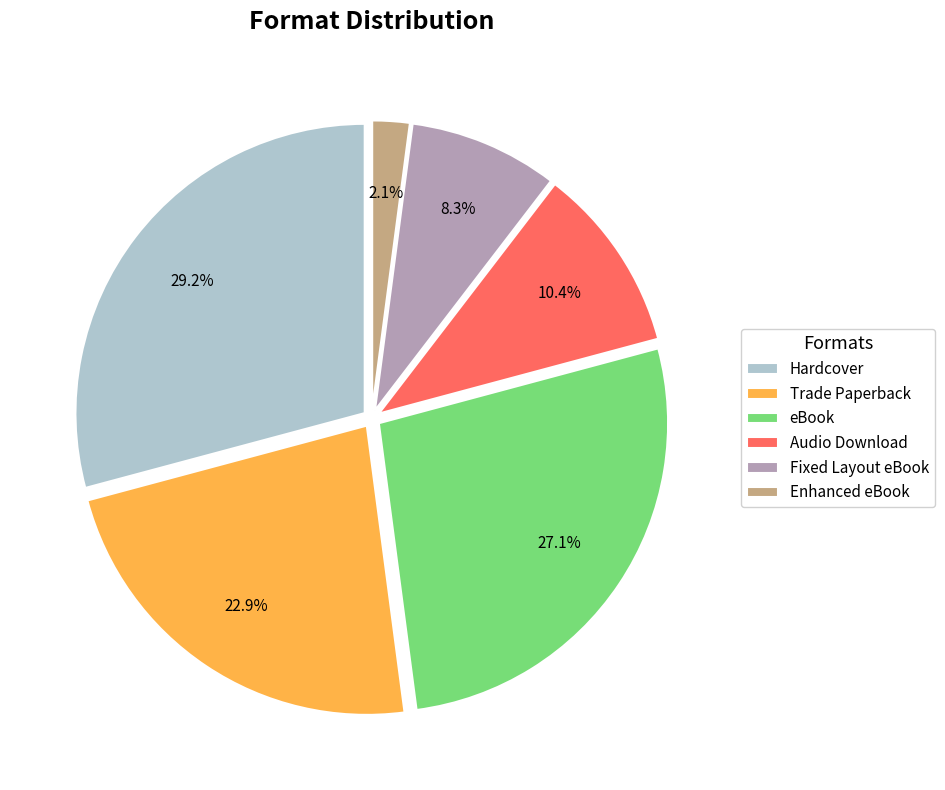

Between Audio Download and Hardcover, which is larger?

Hardcover